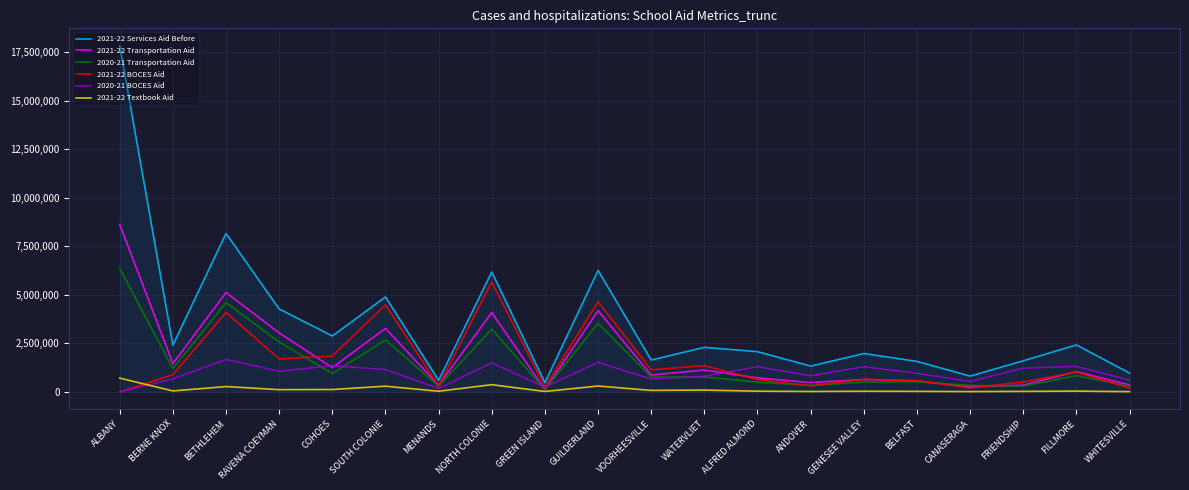

What is the total value across all series at NORTH COLONIE?

21017127